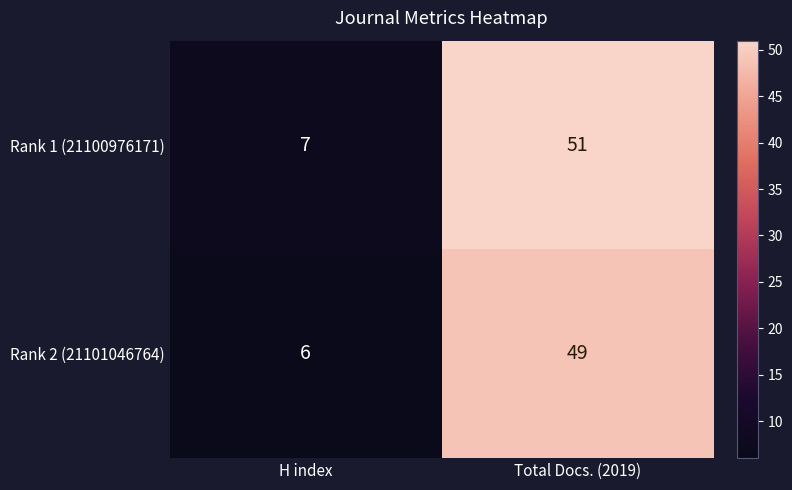

Is it true that Rank 1 (21100976171) equals 7 at H index?

True